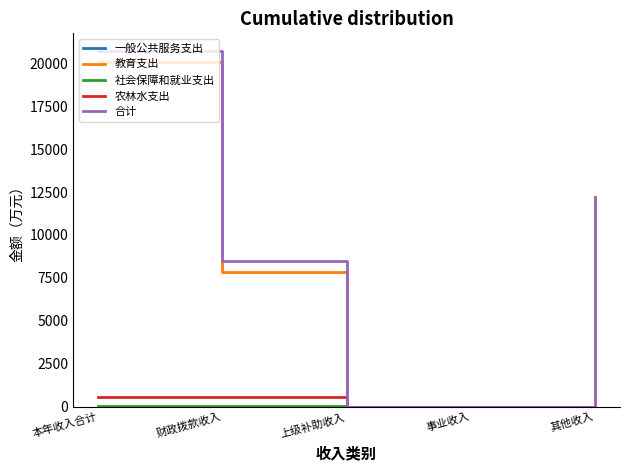

The 合计 series shows 0.0 at 事业收入. True or false?

True